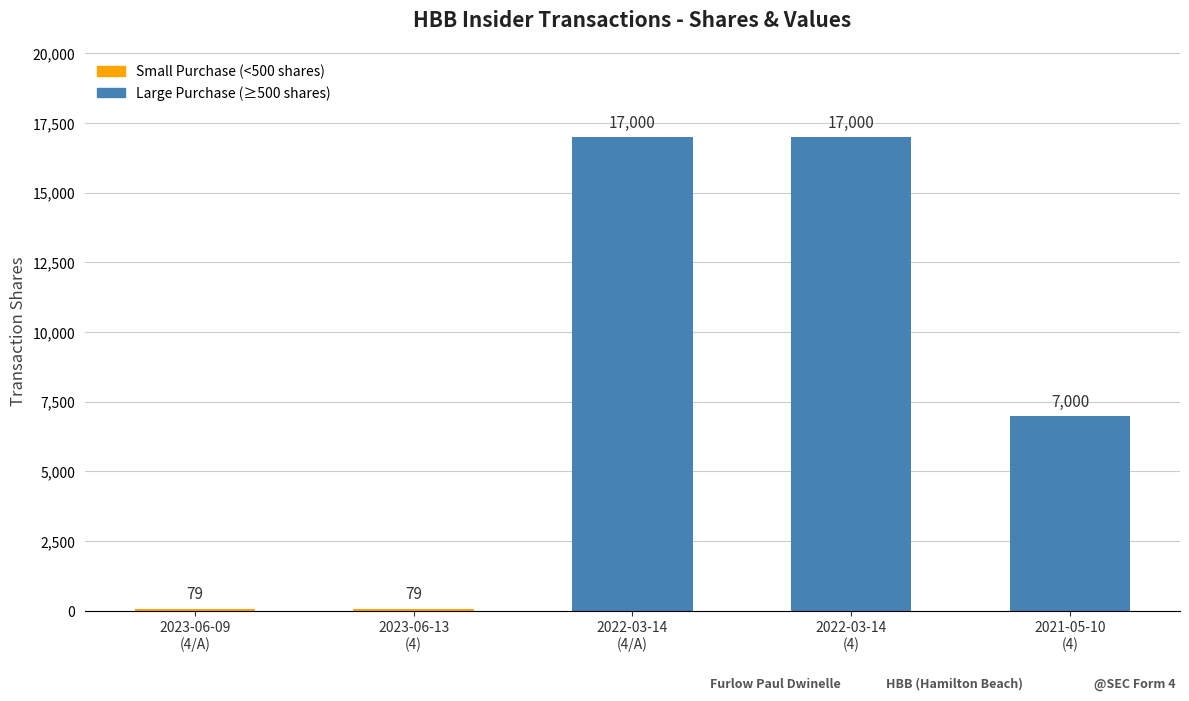

Reading left to right, extract all data points from this chart.

2023-06-09
(4/A)=79	2023-06-13
(4)=79	2022-03-14
(4/A)=17000	2022-03-14
(4)=17000	2021-05-10
(4)=7000